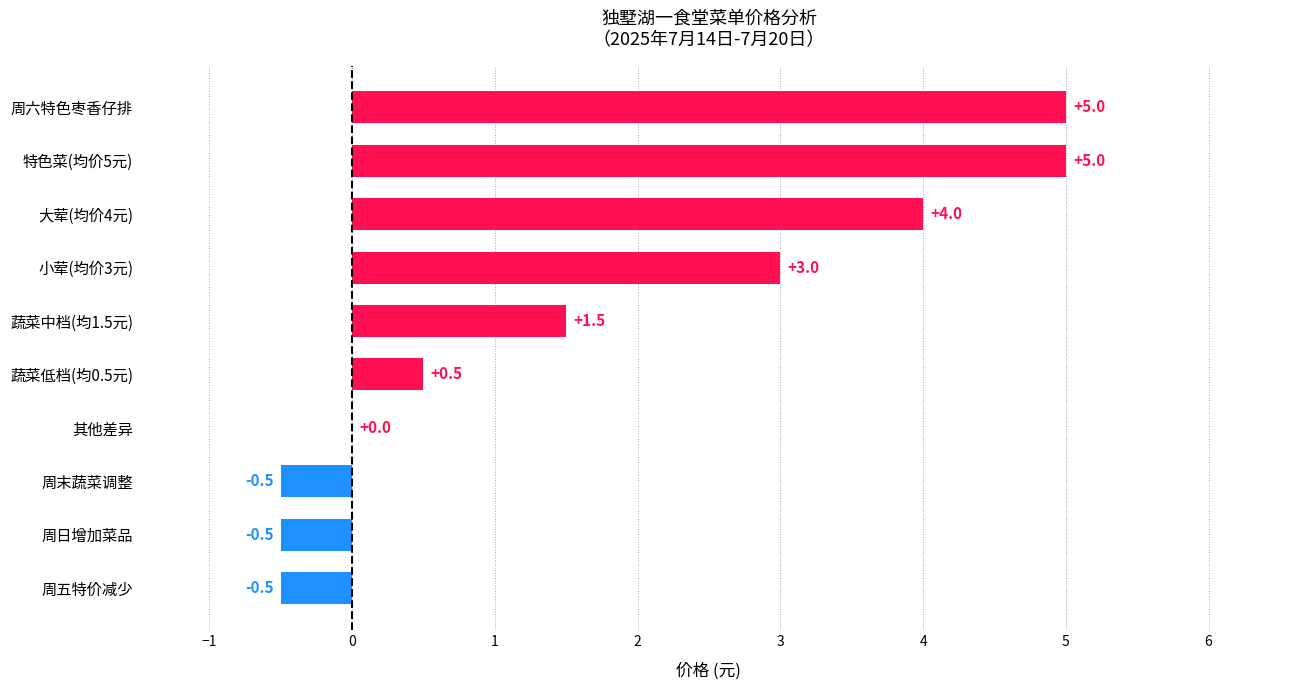

How many categories are shown in the chart?

10